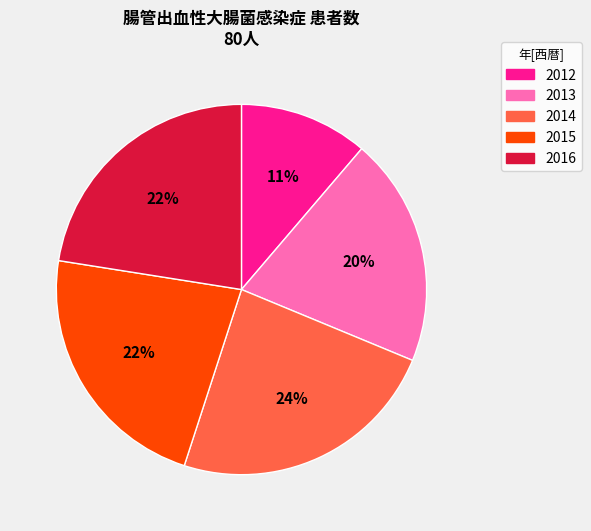

Which category has the biggest portion of the pie?

2014